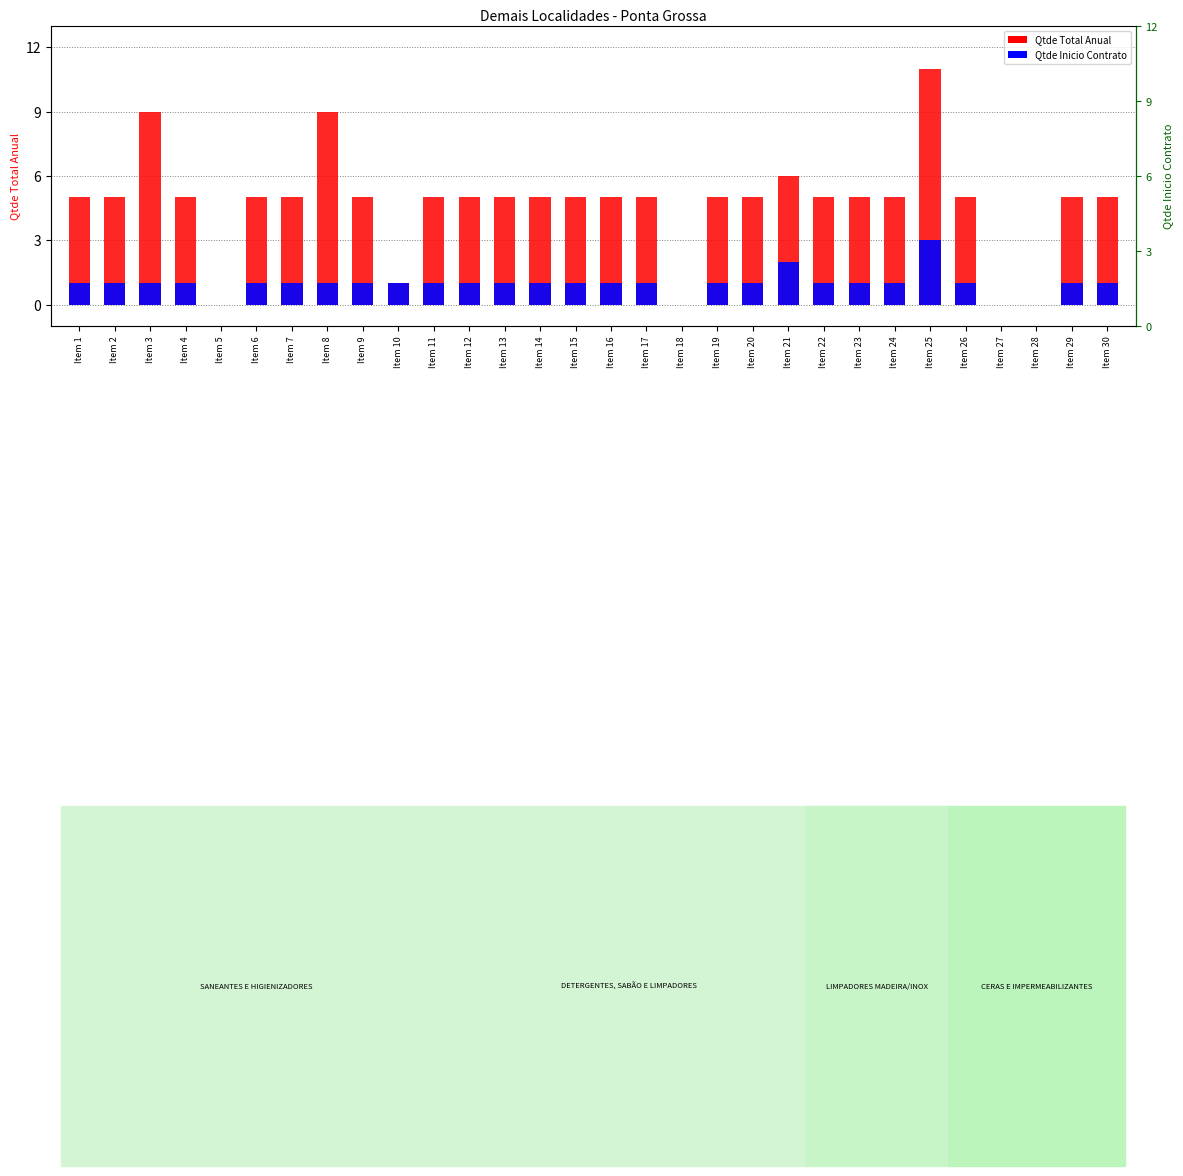

How many categories are shown in the chart?

30